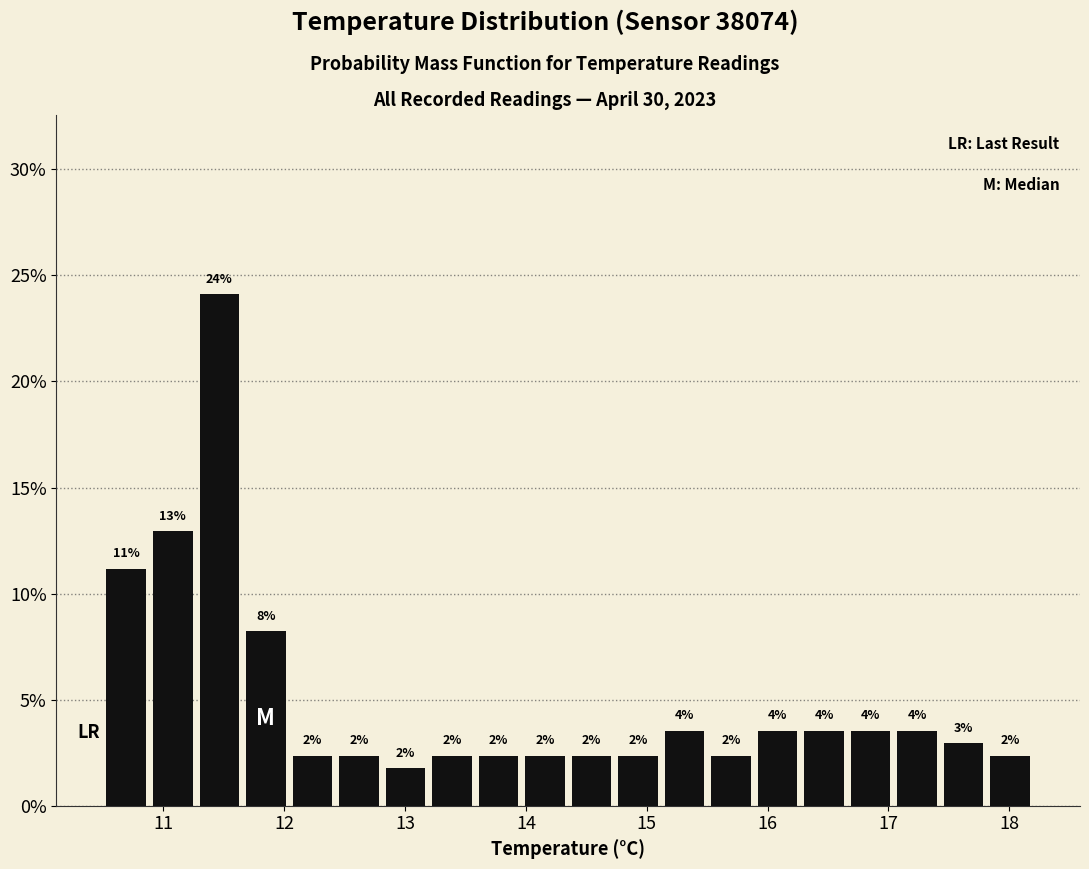

Read against the x-axis, roughly where is the centre of the tallest bar?

11.5